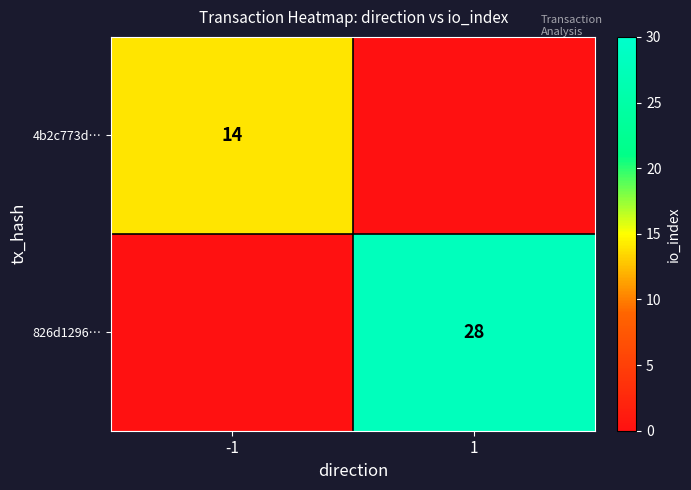

The value of 826d1296… at 1 is 18. True or false?

False